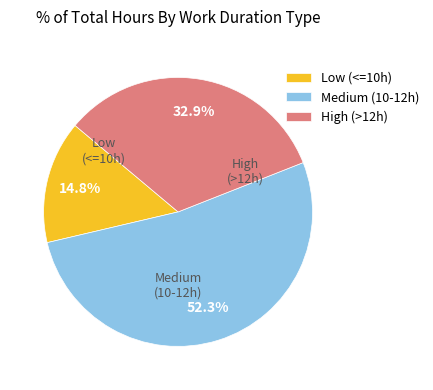

Do Medium (10-12h) and Low (<=10h) together represent more than half of the pie?

Yes